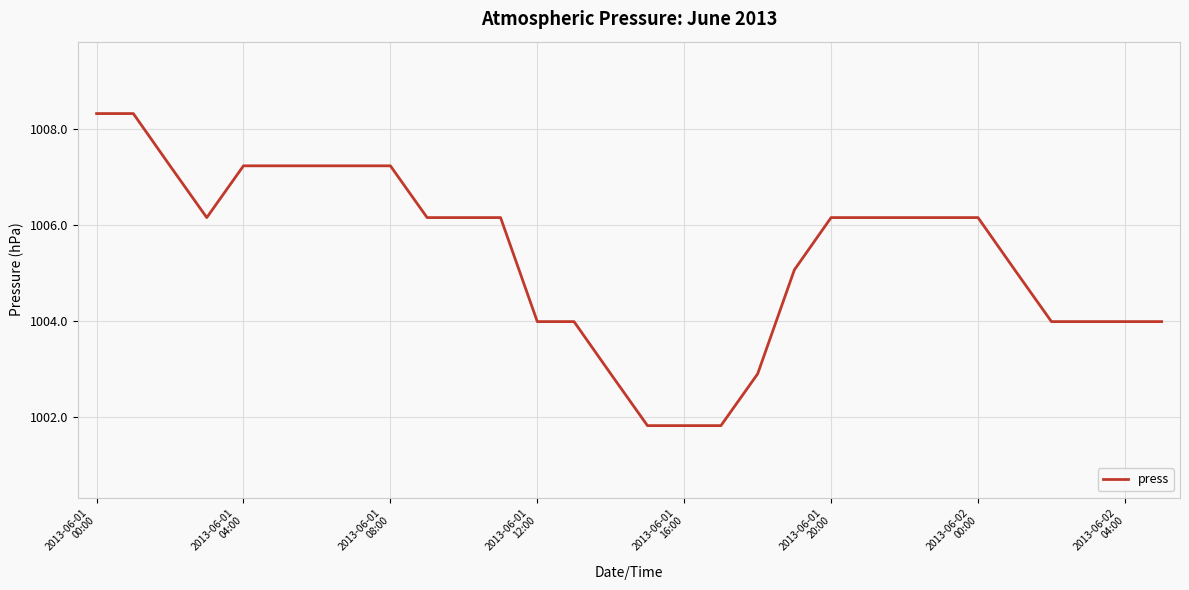

What is the maximum value shown in the chart?

1008.3